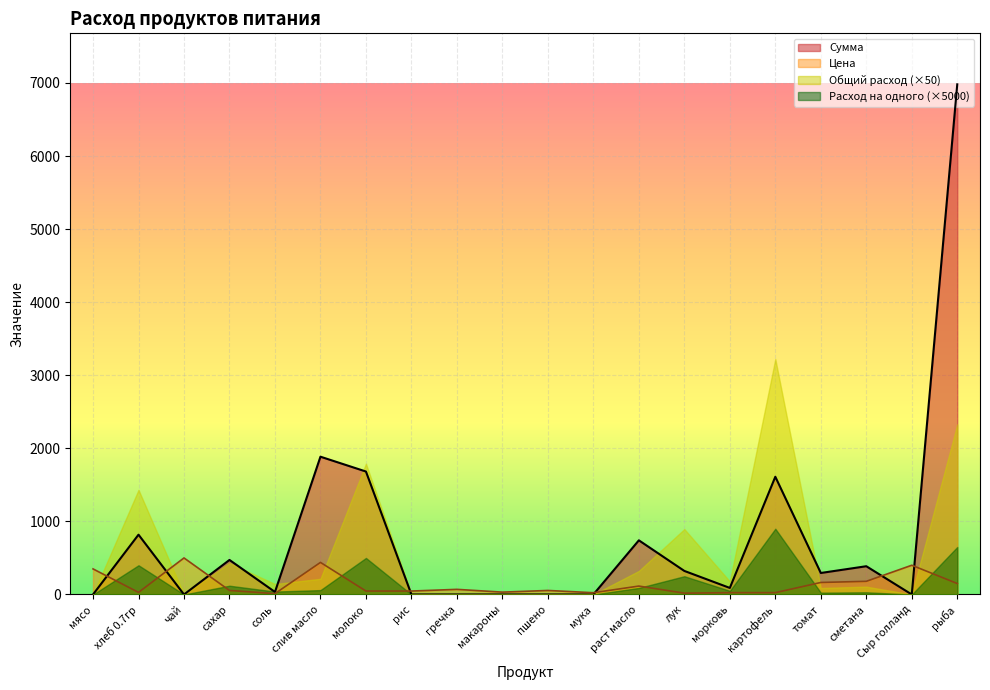

Where do Цена and Сумма first cross each other?

мясо and хлеб 0.7гр